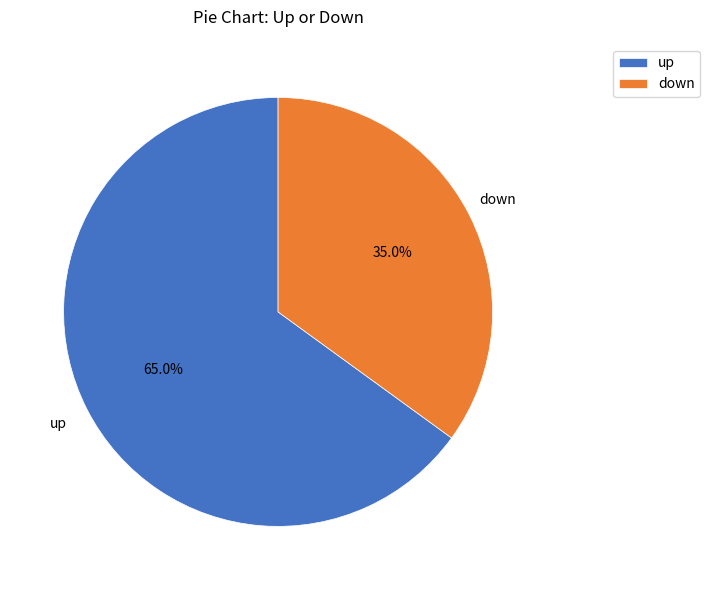

Is it true that up is 56% of the pie?

False